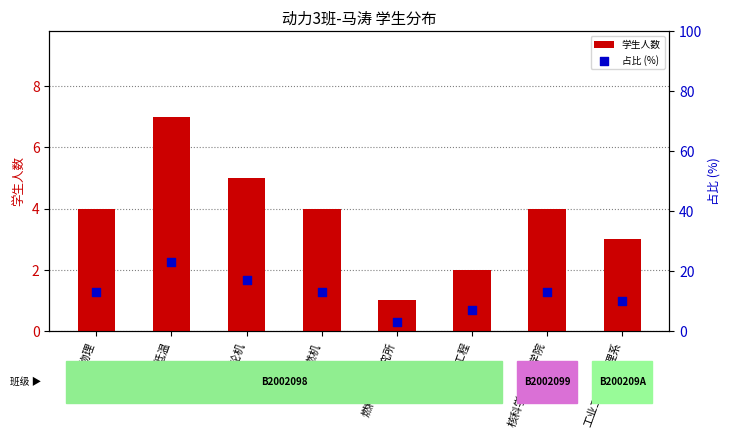

Which series has the largest total across all categories?

占比 (%)